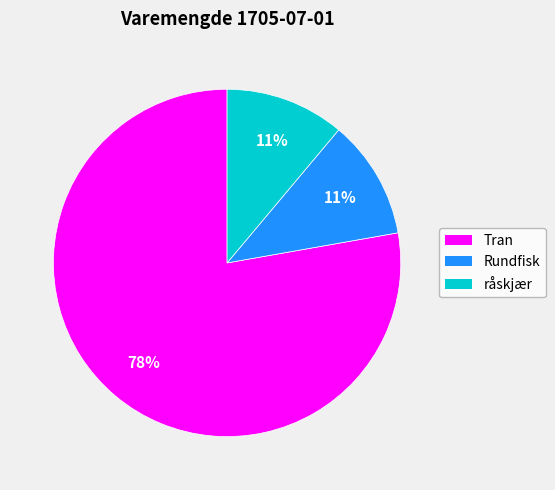

To the nearest percent, what is the combined percentage of råskjær and Tran?

89%